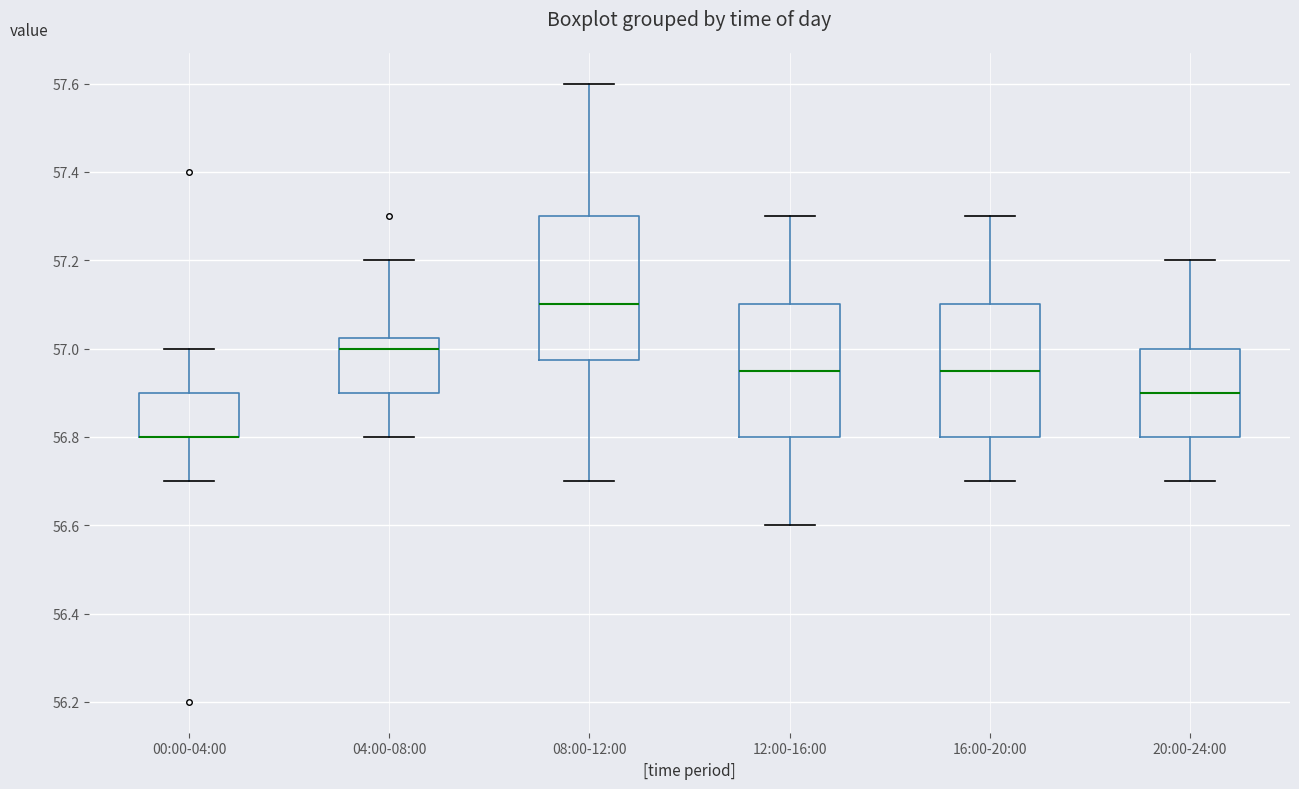

Reading left to right, read every box against the y-axis: the position of its median line, the range the box covers, and the ends of its whiskers. The values are not printed on the chart, so give them approximately, as read against the axis.

00:00-04:00: median 56.80 (drawn on the box's lower edge), box 56.80 to 56.90, whiskers 56.70 to 57.00
04:00-08:00: median 57.00, box 56.90 to 57.02, whiskers 56.80 to 57.20
08:00-12:00: median 57.10, box 56.98 to 57.30, whiskers 56.70 to 57.60
12:00-16:00: median 56.96, box 56.80 to 57.10, whiskers 56.60 to 57.30
16:00-20:00: median 56.96, box 56.80 to 57.10, whiskers 56.70 to 57.30
20:00-24:00: median 56.90, box 56.80 to 57.00, whiskers 56.70 to 57.20